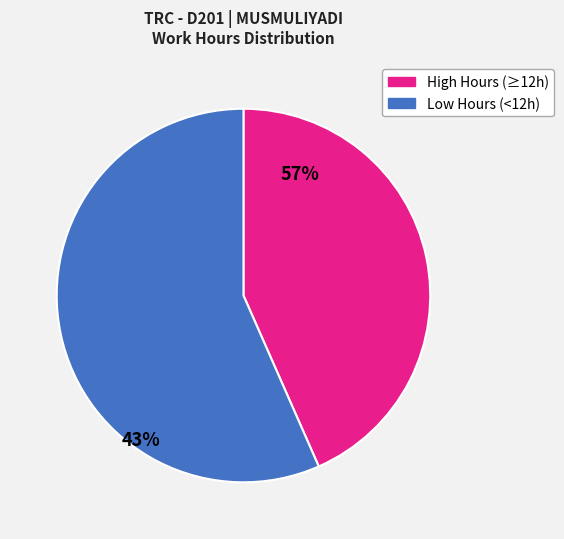

Is there a majority slice in this chart?

Yes